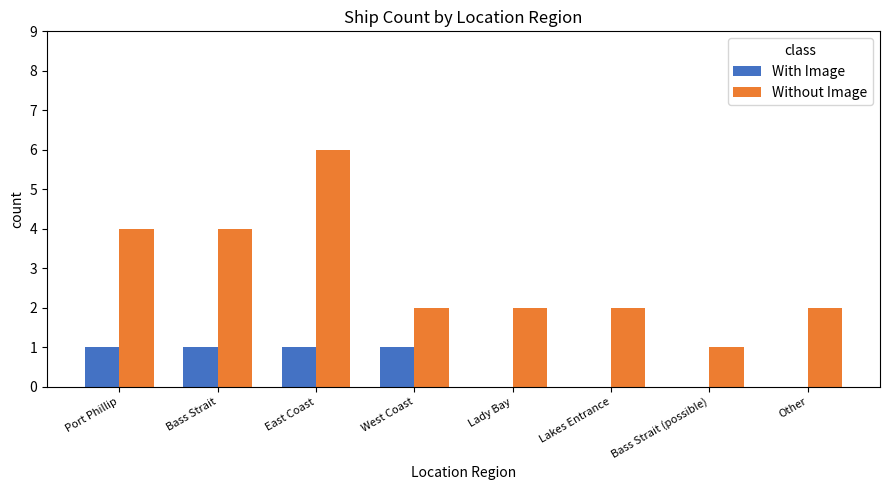

Which category has the highest value in the Without Image series?

East Coast